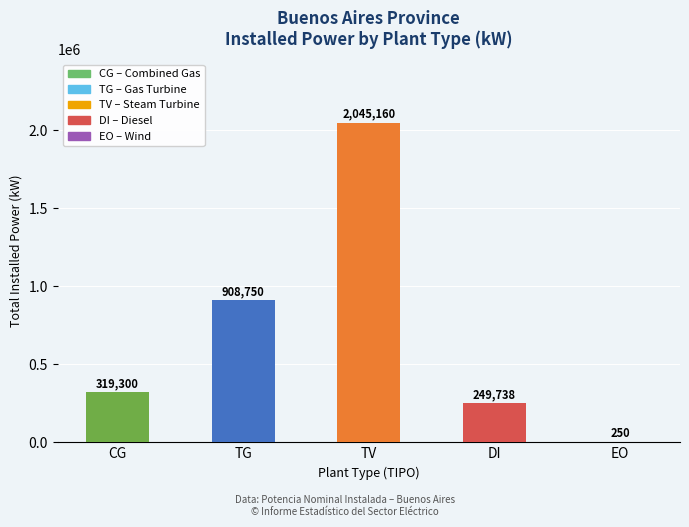

At which label is the value closest to 1022705?

TG